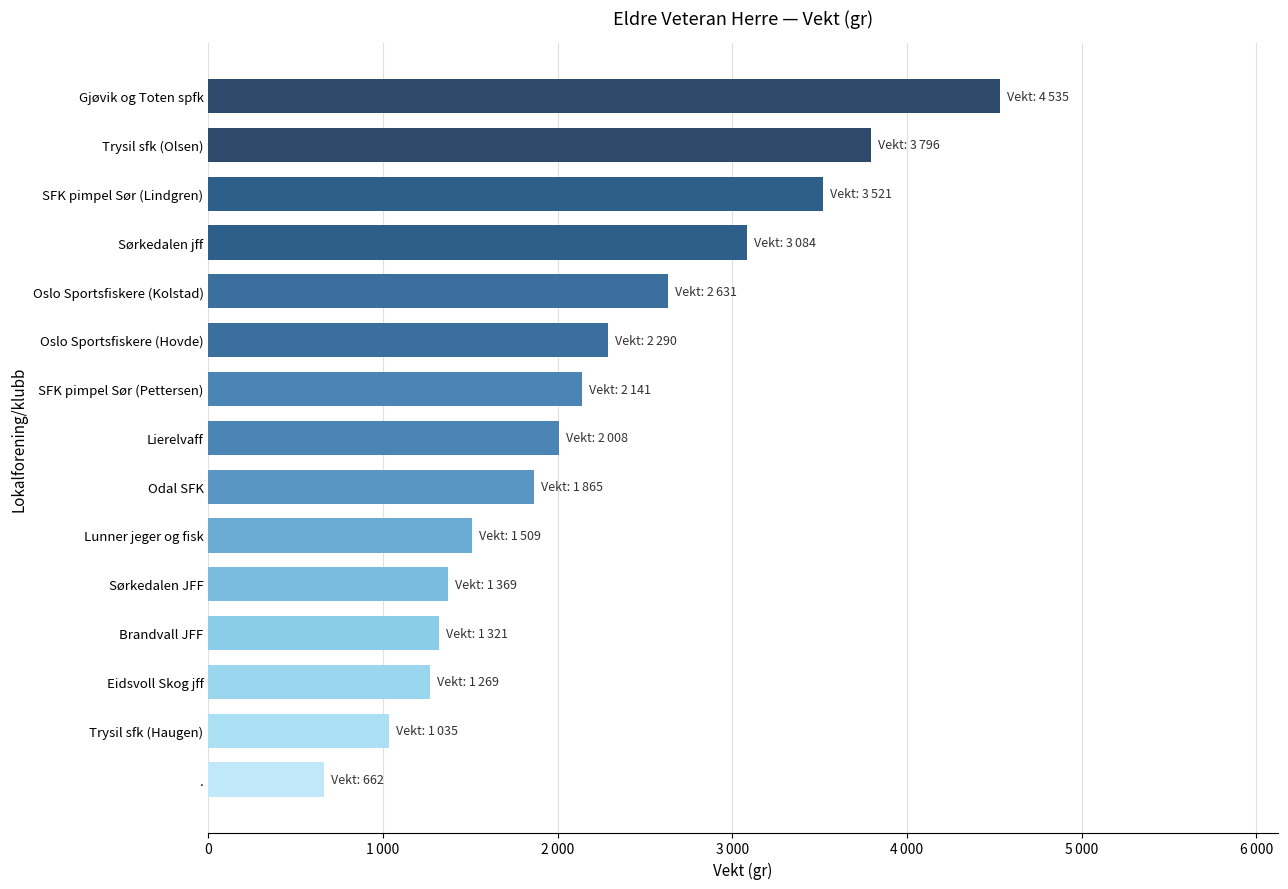

What is the difference between the second highest and minimum values?

3134